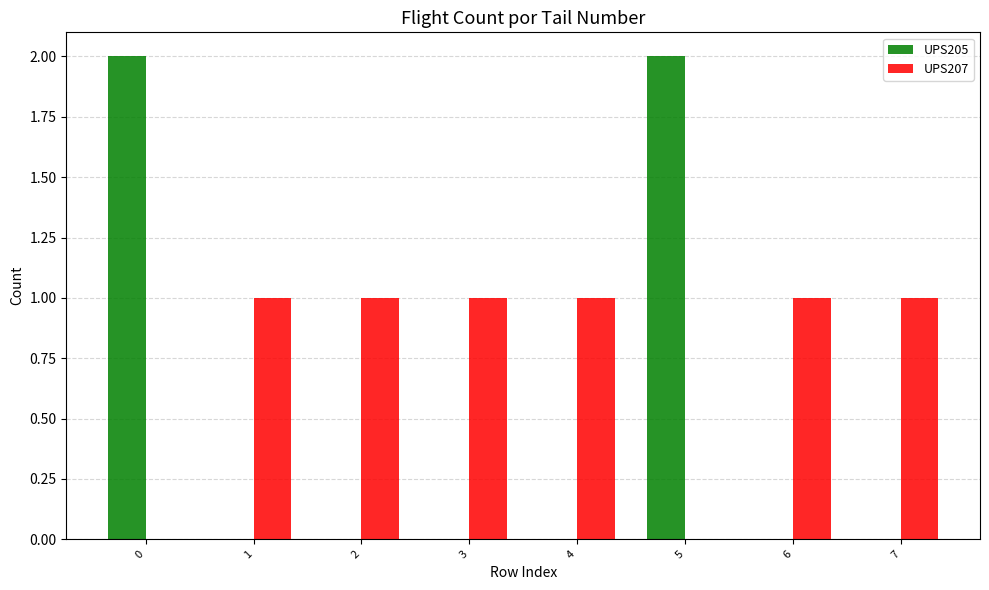

Is the value of UPS205 at 1 greater than the value of UPS207 at 7?

No